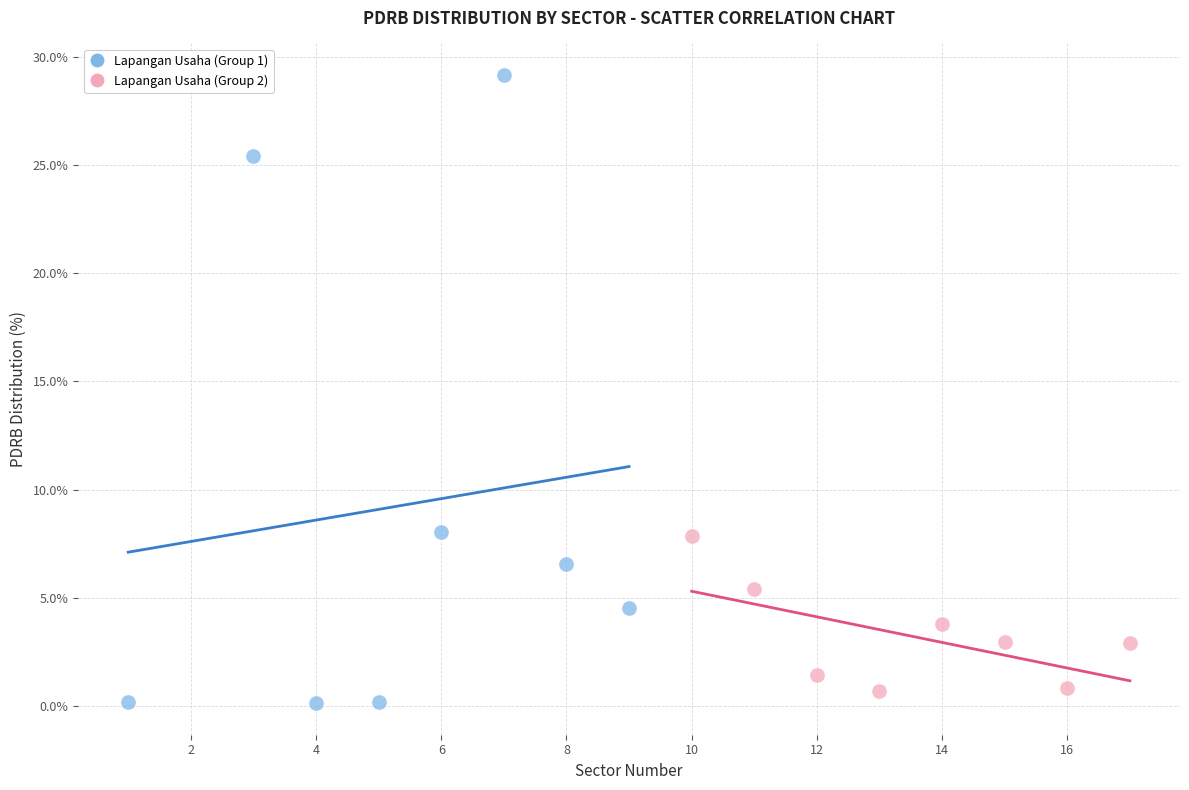

Which series has the widest spread of Y values?

Lapangan Usaha (Group 1)